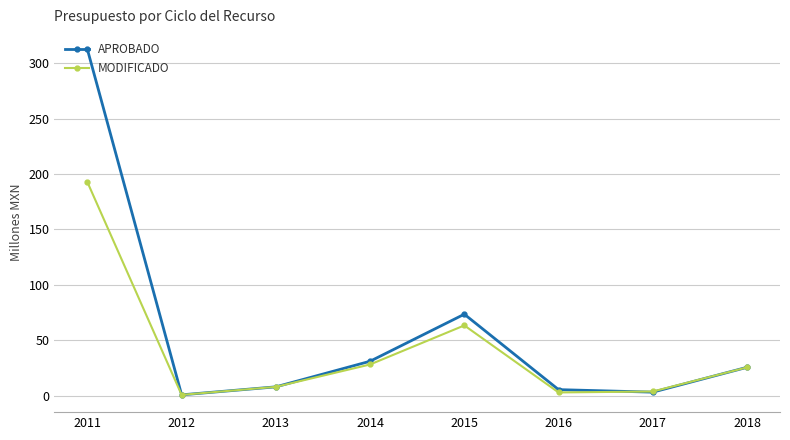

Rank the series by their maximum value, from highest to lowest.

APROBADO, MODIFICADO